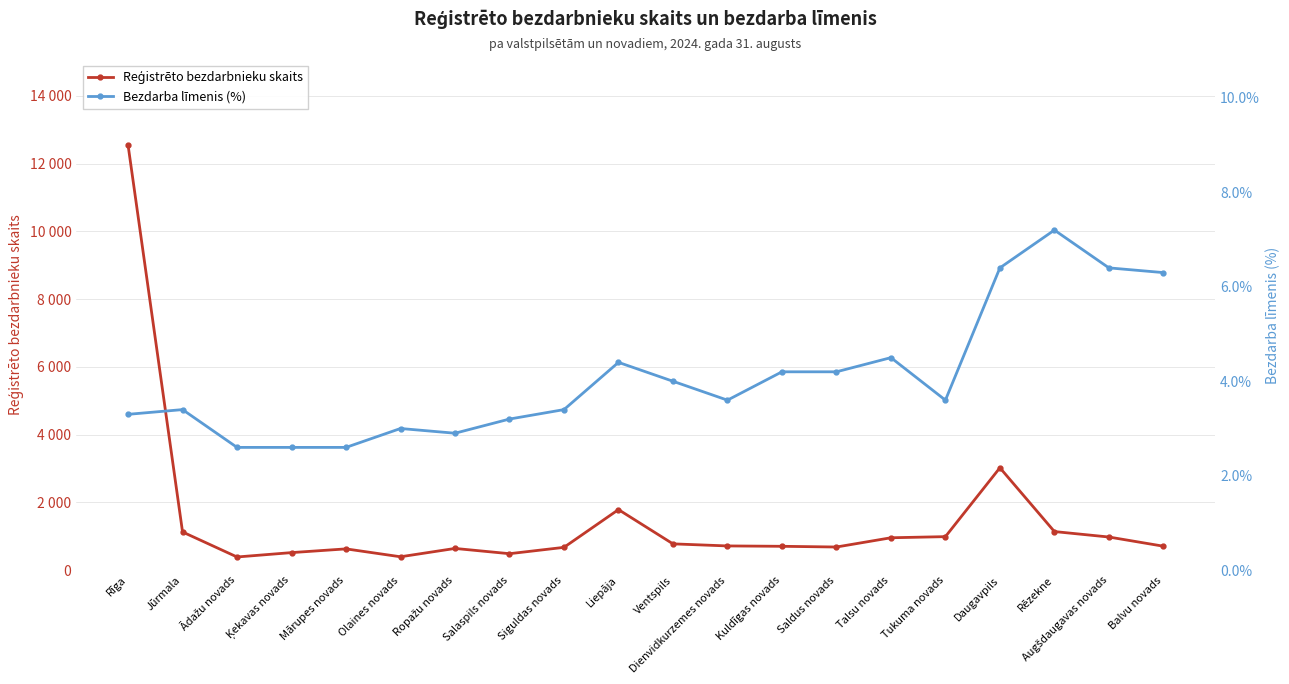

True or false: Bezdarba līmenis (%) and Reģistrēto bezdarbnieku skaits intersect in this chart.

False